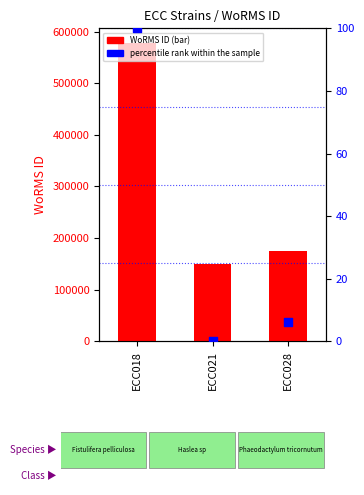

Which series has the largest total across all categories?

WoRMS ID